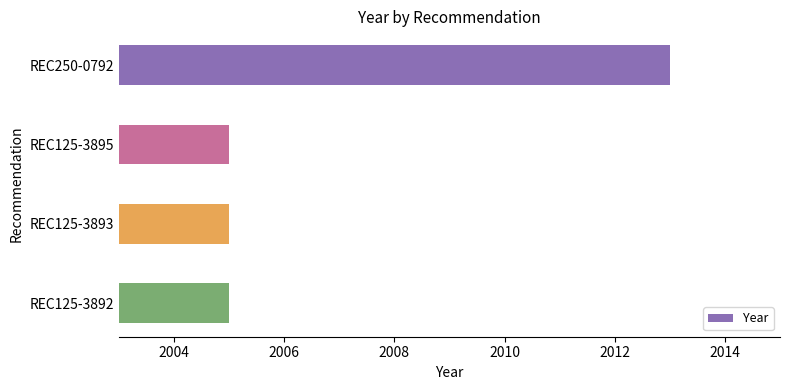

What is the maximum value shown in the chart?

2013